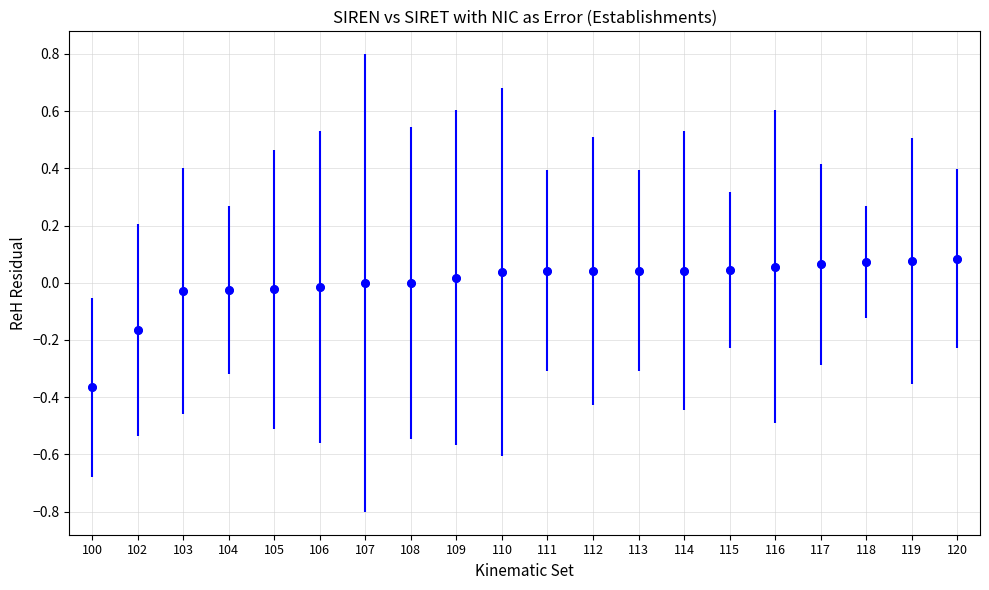

The value at 108 is -0.0. True or false?

True